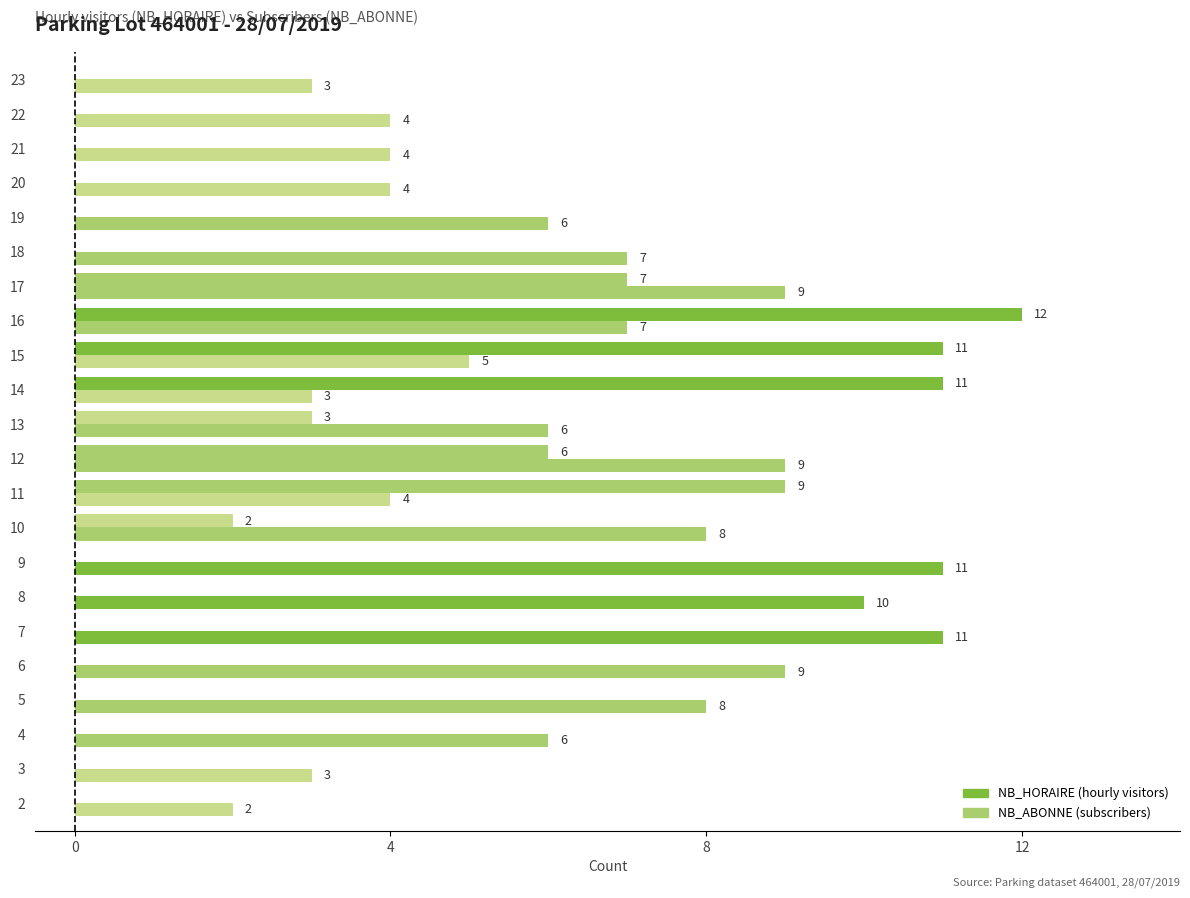

True or false: NB_ABONNE has a value of 16 at 7.

False